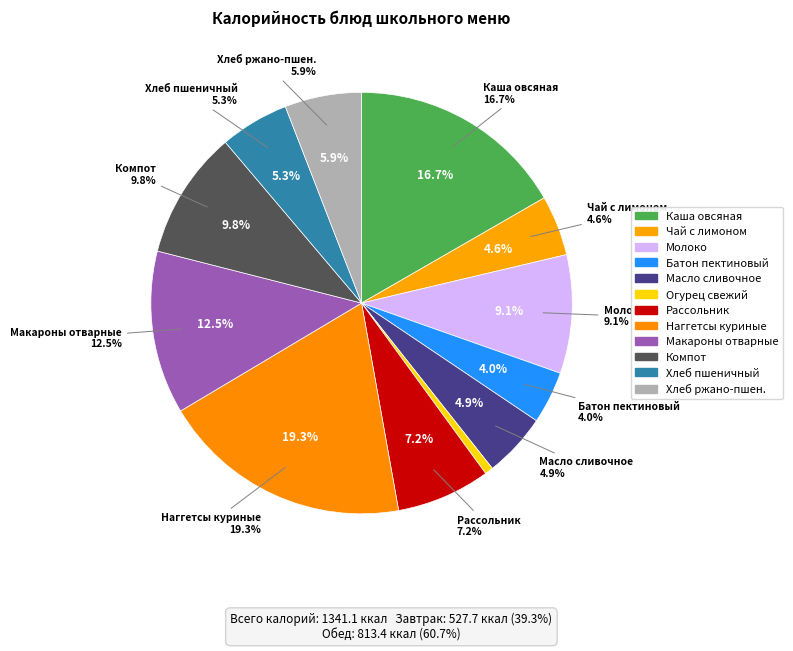

Which category has the biggest portion of the pie?

Наггетсы куриные